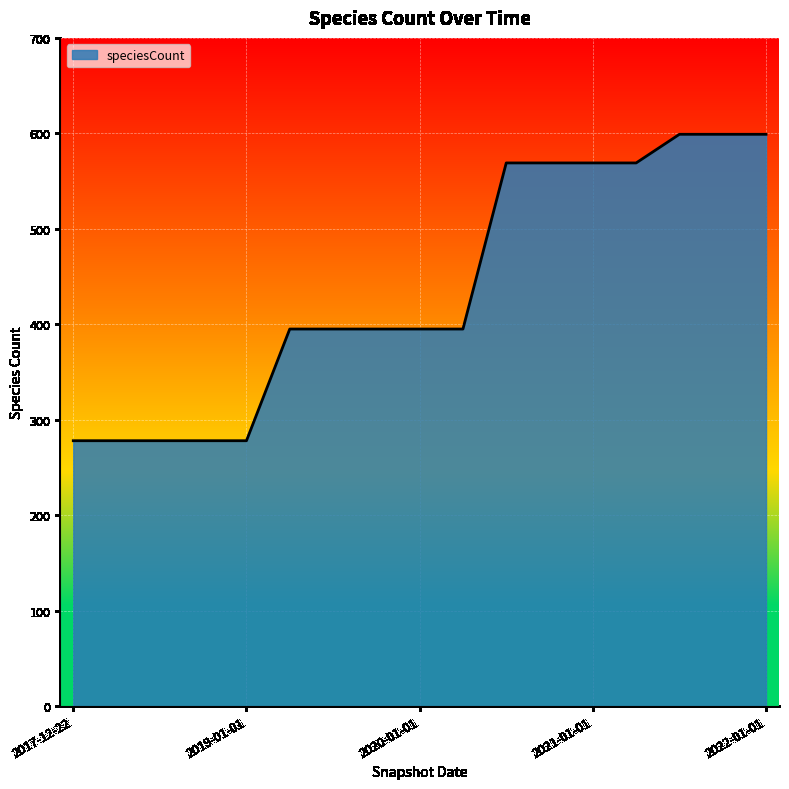

What is the sum of all values?

7438